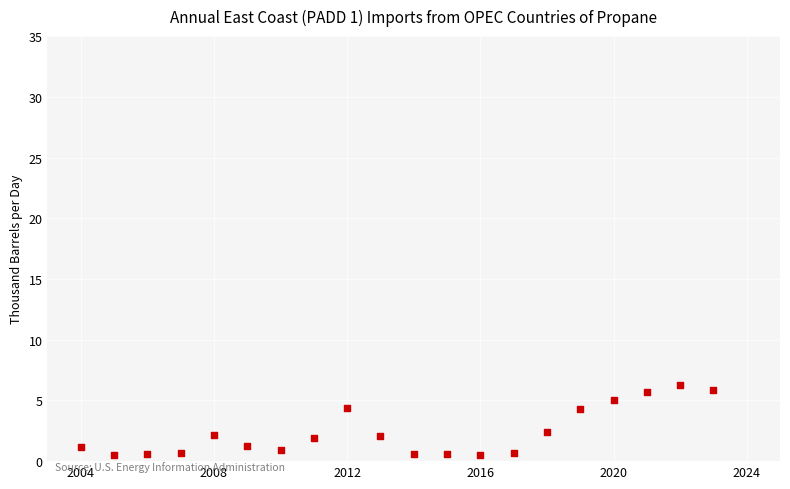

What is the range of X values (max minus min)?

19.0